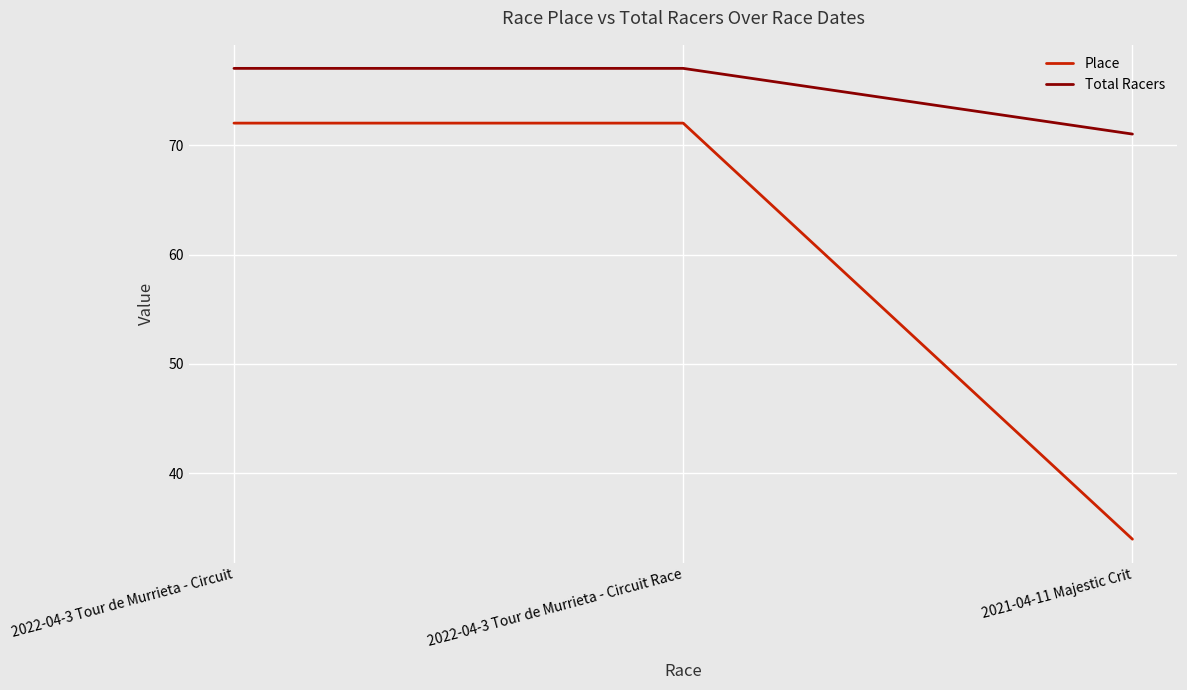

Reading right to left, list all the values displayed in this chart.

Place: 34	72	72
Total Racers: 71	77	77